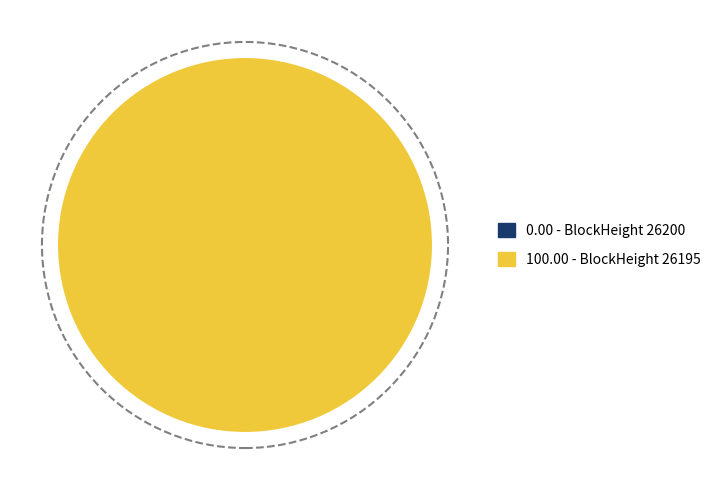

To the nearest percent, what portion does 26195 represent?

100%